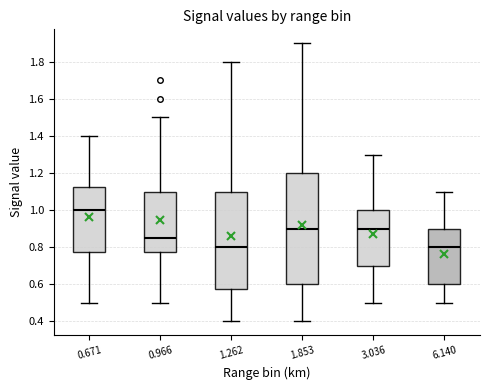

Comparing the boxes themselves (not the whiskers), which one is the tallest?

1.853